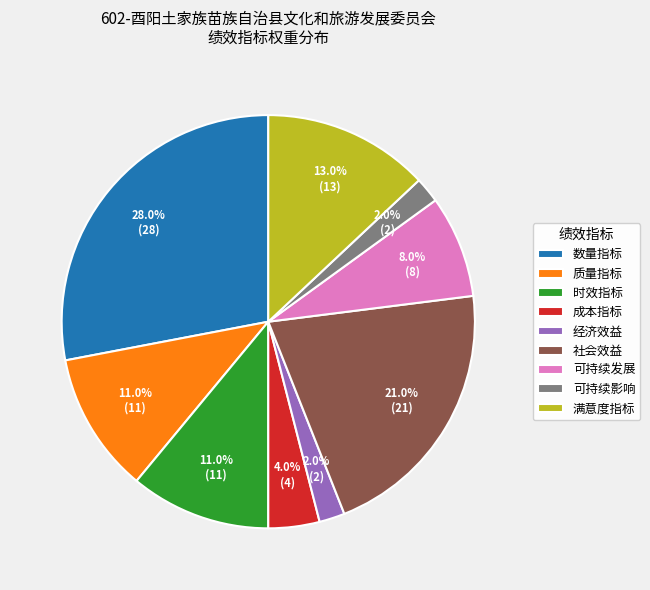

Which slice is the largest?

数量指标